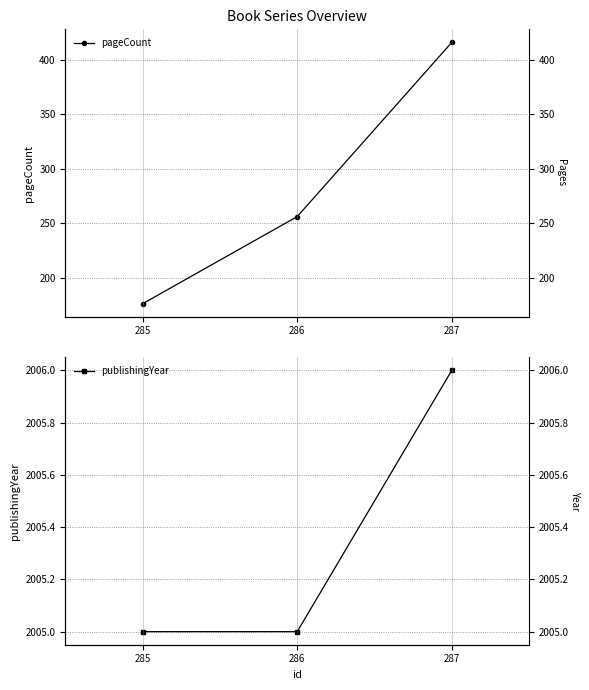

Which series has the largest total across all categories?

publishingYear